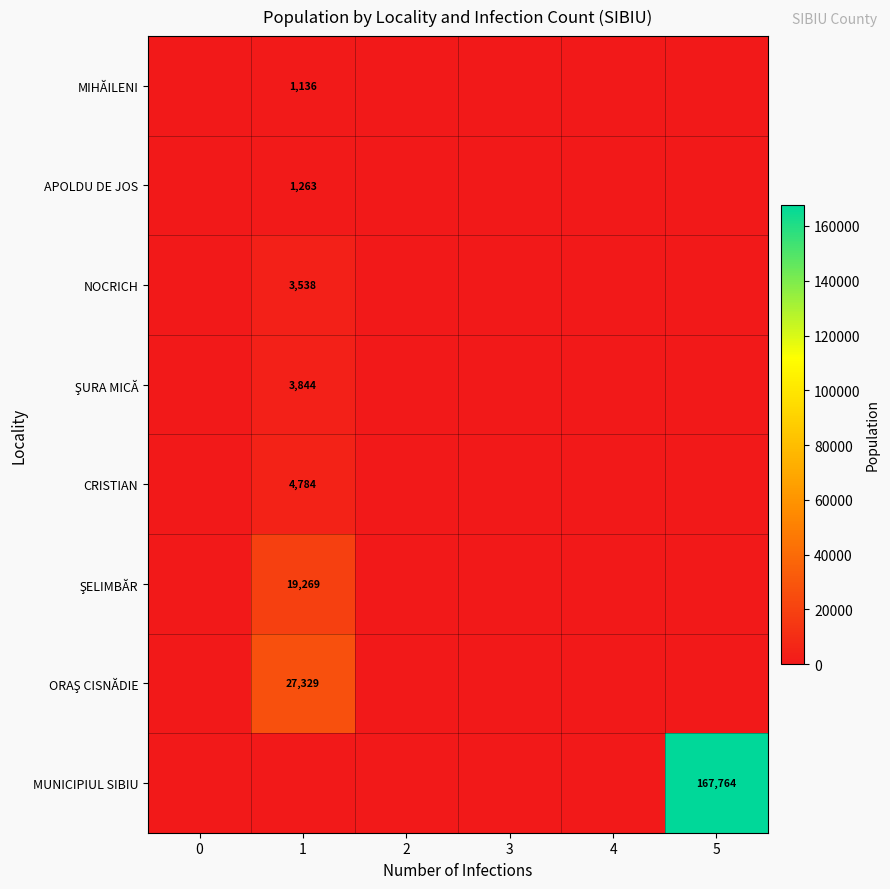

True or false: MIHĂILENI has a value of 1136 at 1.

True